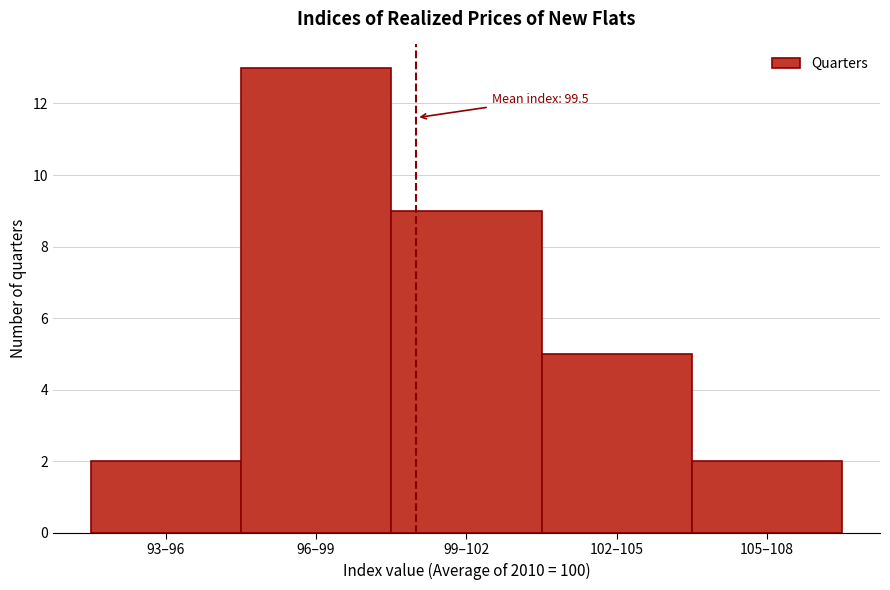

Reading left to right, what are all the values shown in this chart?

2	13	9	5	2